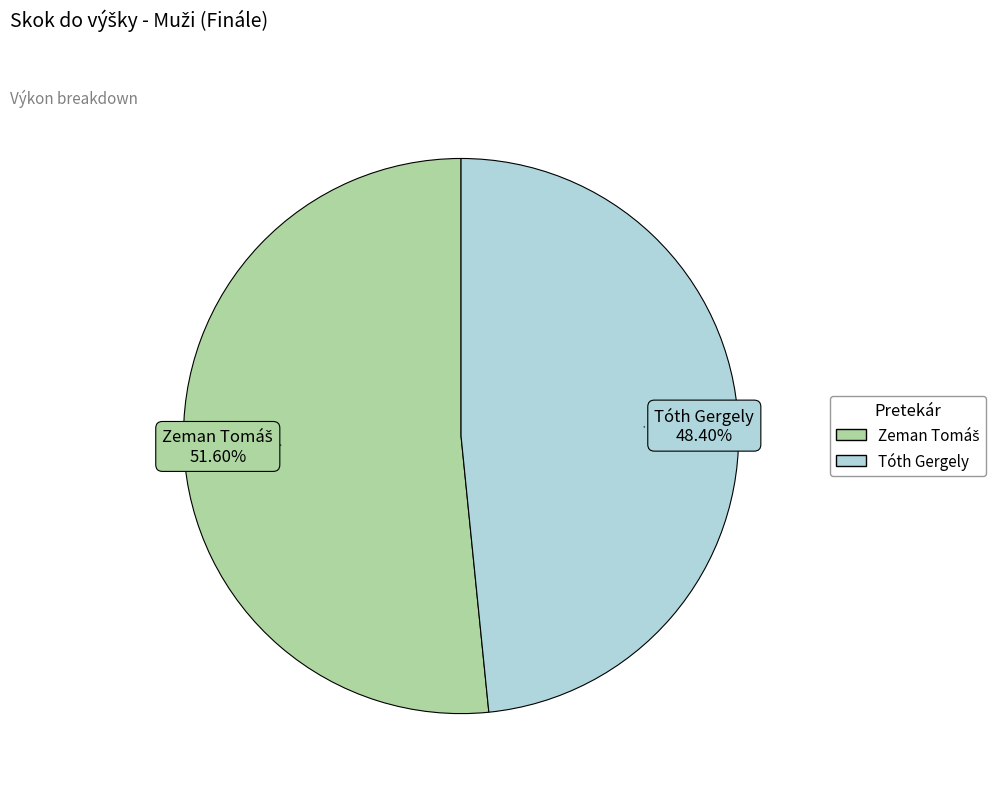

To the nearest percent, what is the difference between the largest and smallest slice percentages?

3%